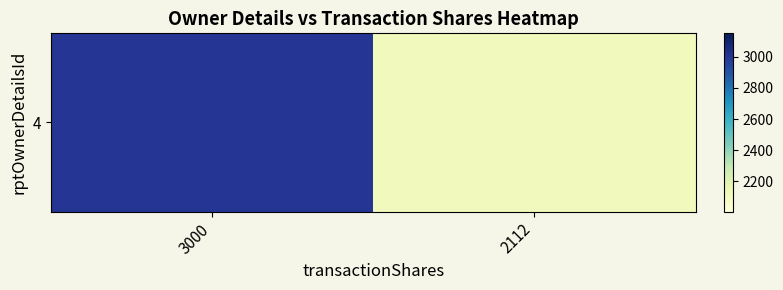

Which has a higher value, 3000 or 2112?

3000